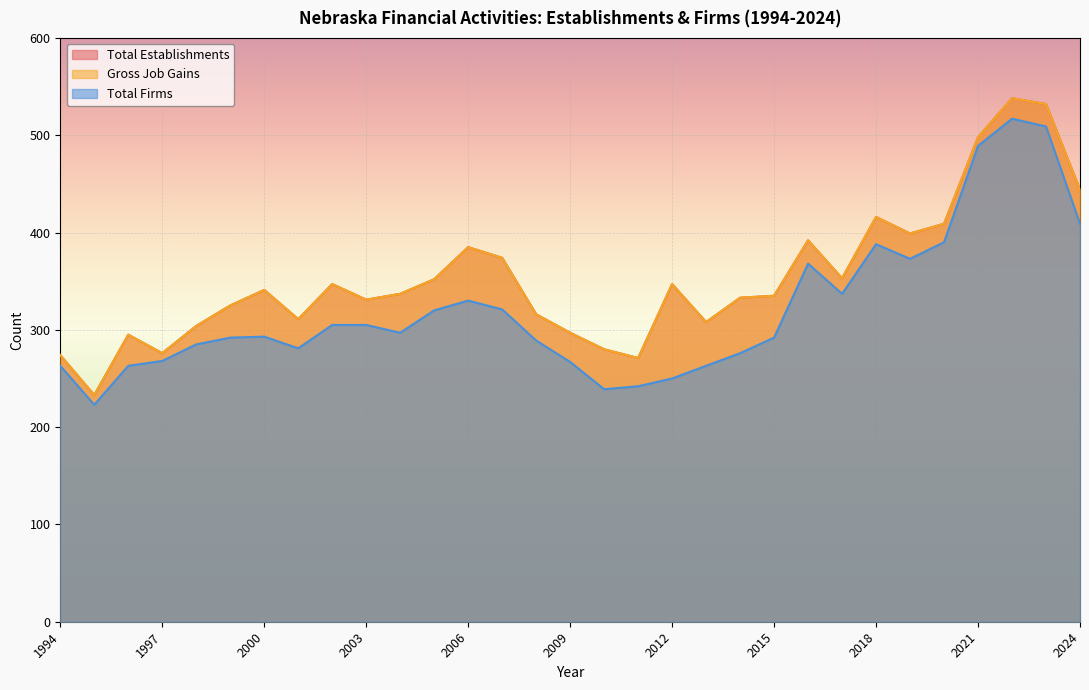

The value of Gross Job Gains at 2010 is 280. True or false?

True